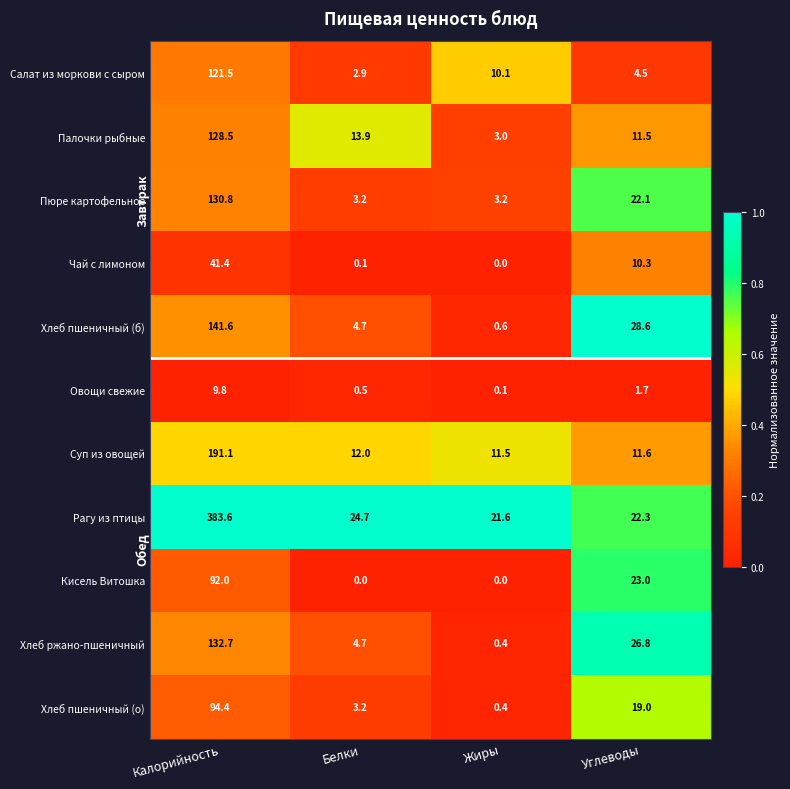

What is the sum of all Палочки рыбные values?

156.9